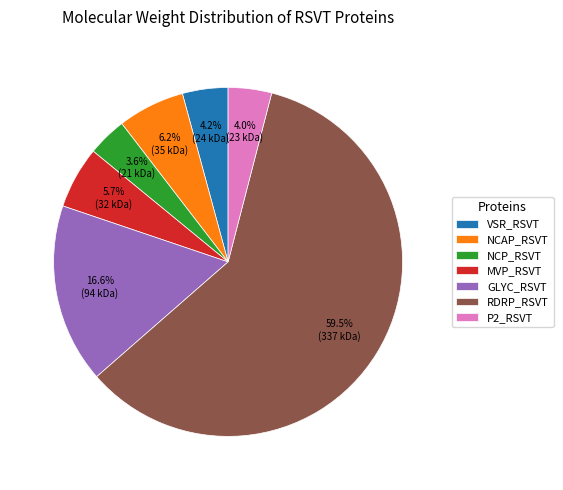

Which category has the biggest portion of the pie?

RDRP_RSVT